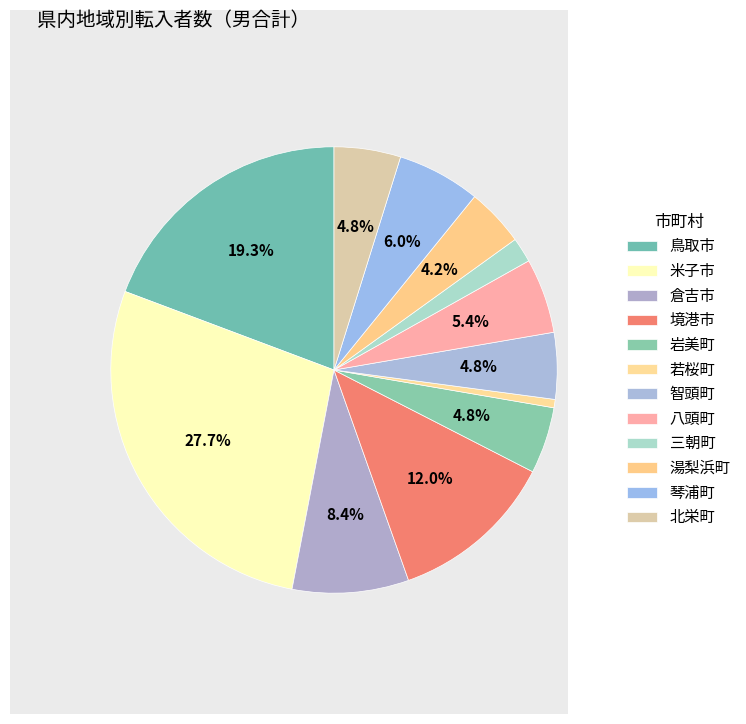

Count the number of slices in the pie.

12